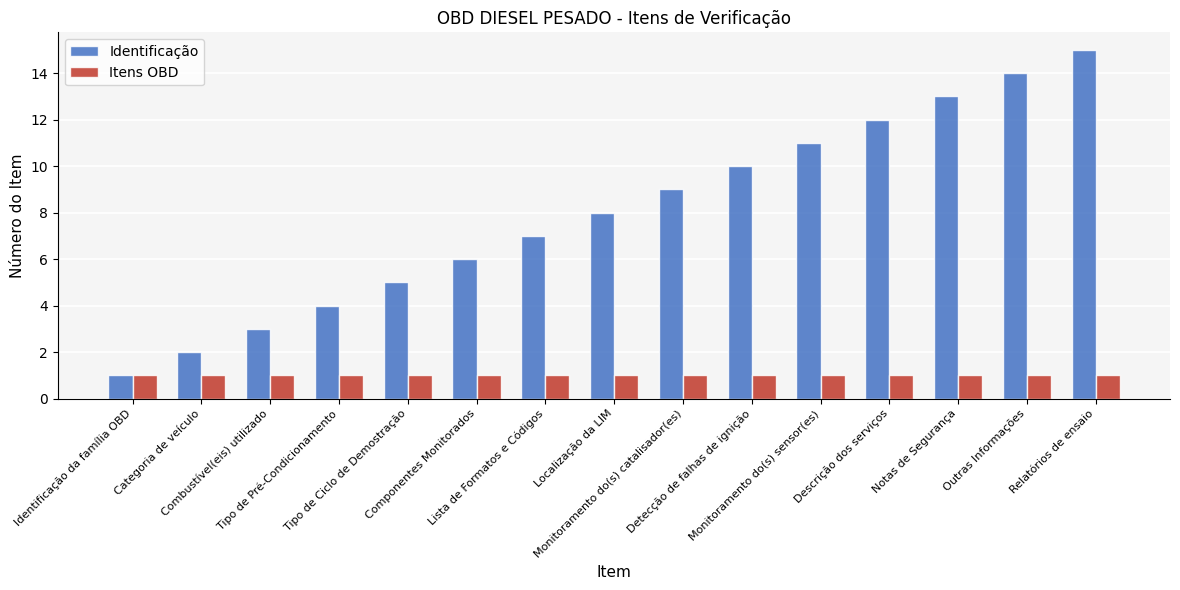

The Itens OBD series shows 2 at Relatórios de ensaio. True or false?

False